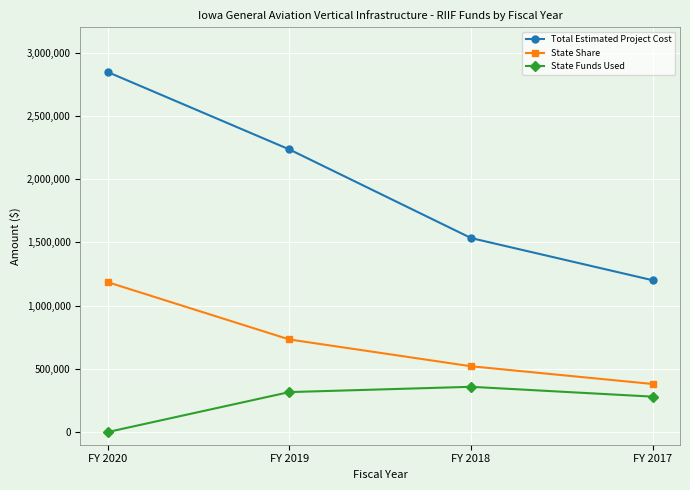

Read the Total Estimated Project Cost value at FY 2020, to the nearest 100.

2846100